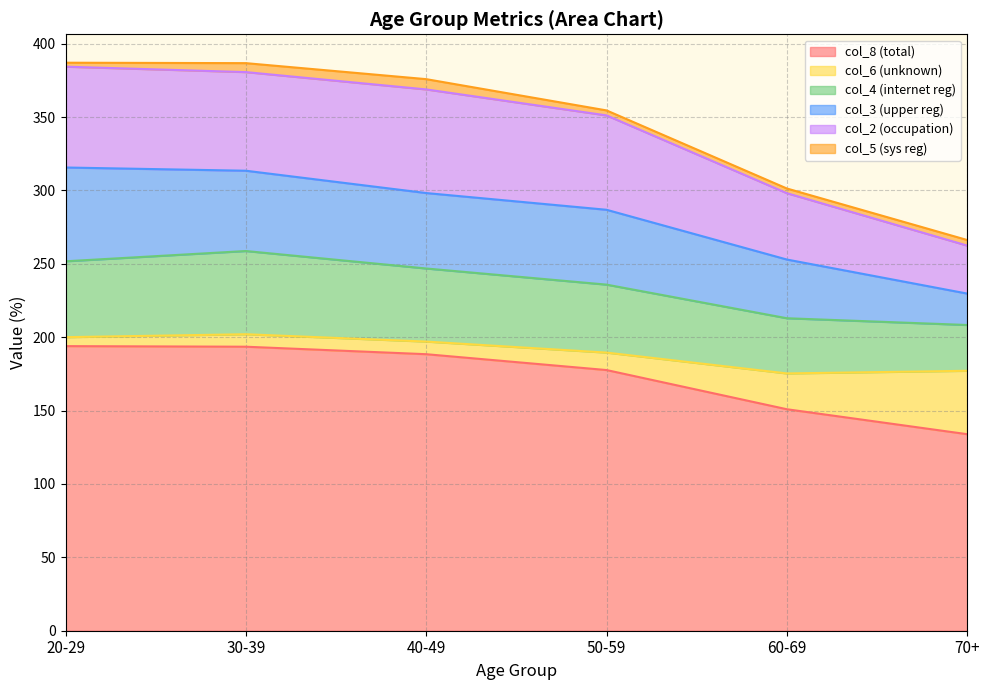

Does the chart display data point markers on the line(s)?

No